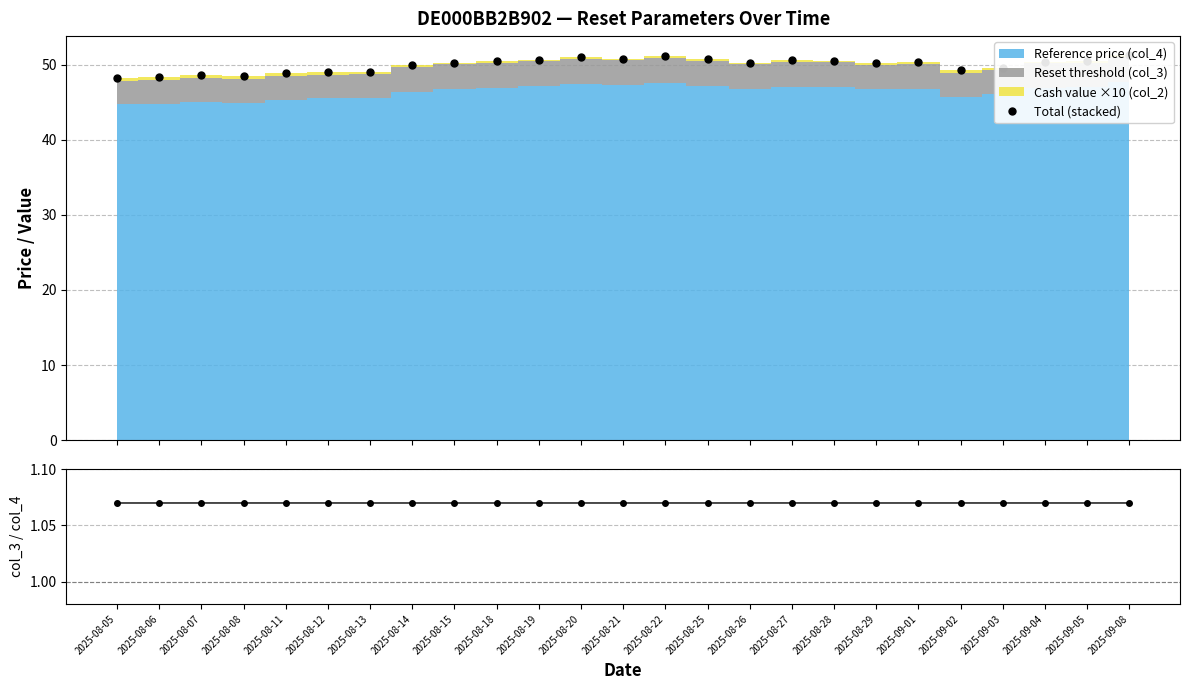

What value does the col_3 / col_4 series have at 2025-08-12?

1.1